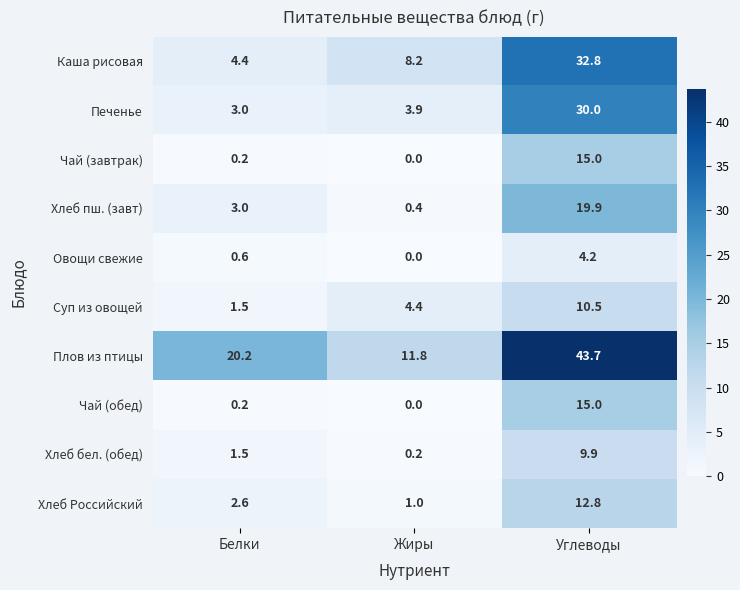

What is the average value of the Овощи свежие series?

1.6